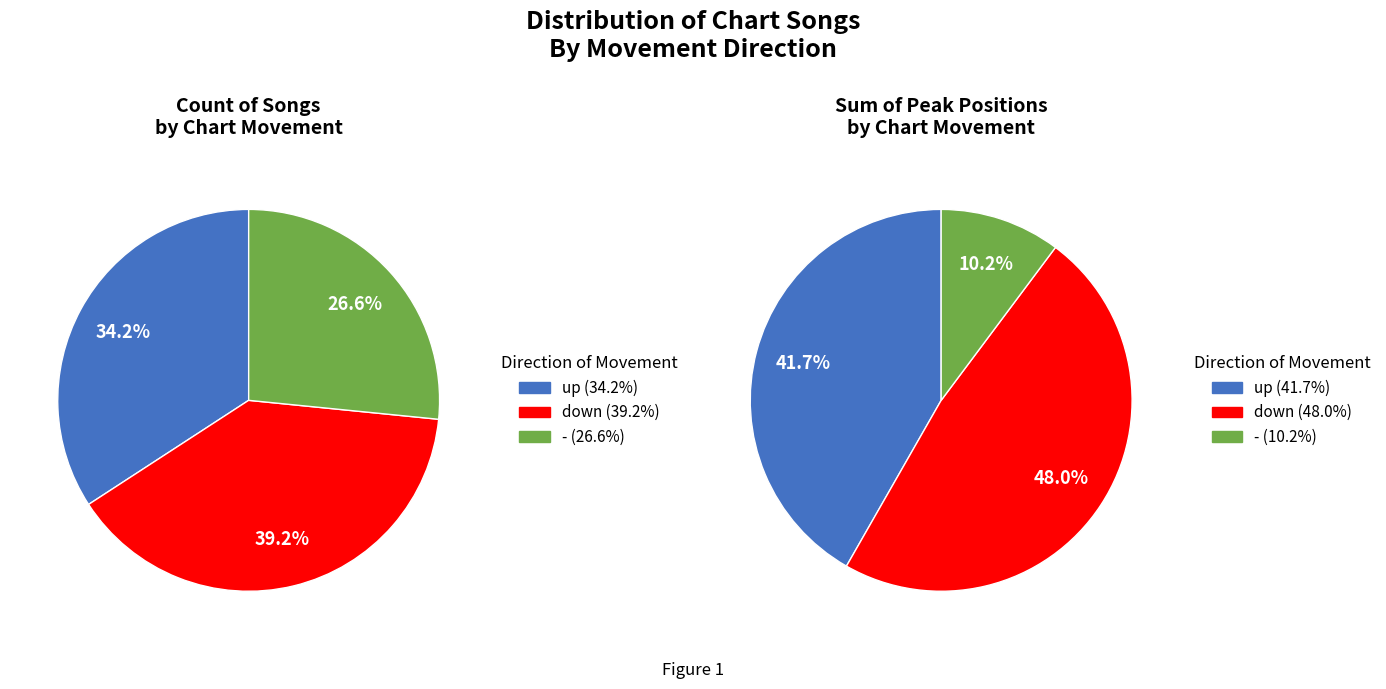

To the nearest percent, what is the difference between the - and up slice percentages?

8%